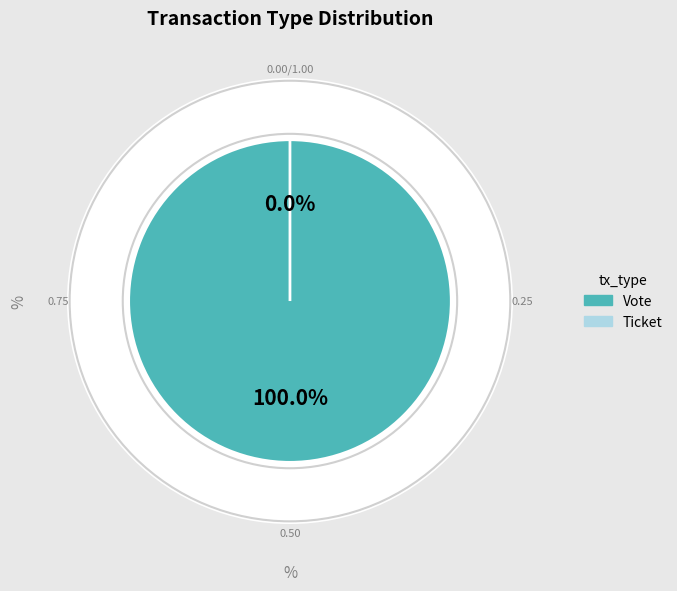

How many slices are in this pie chart?

2